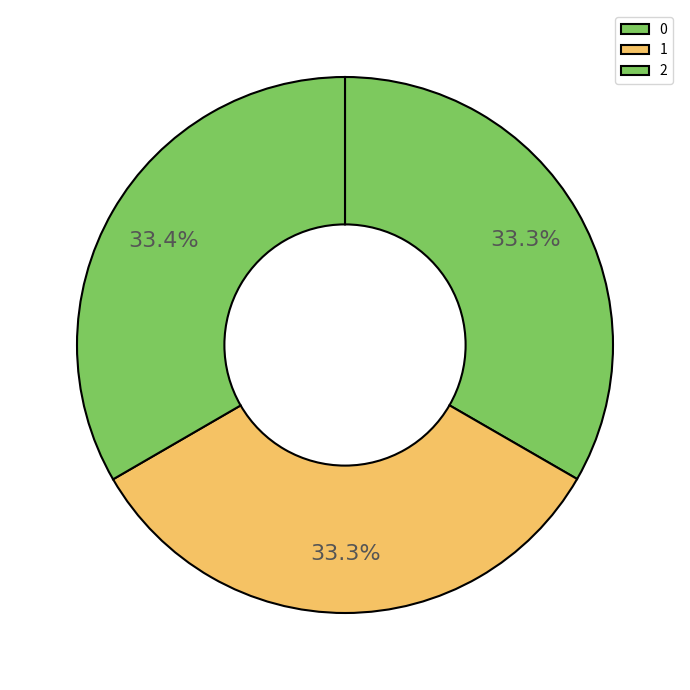

Which category has the smallest portion of the pie?

1